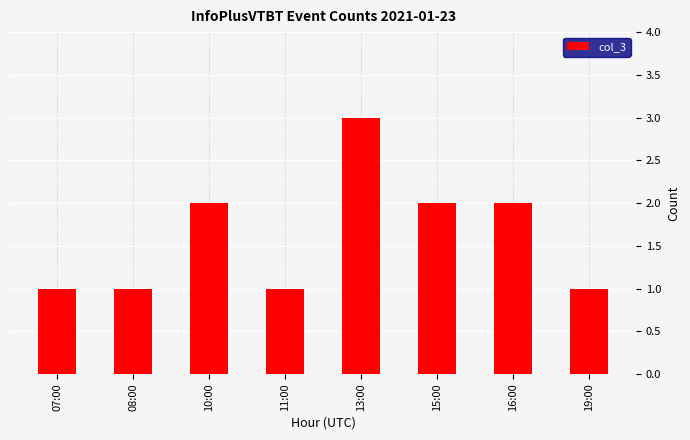

Does the chart contain stacked bars?

No